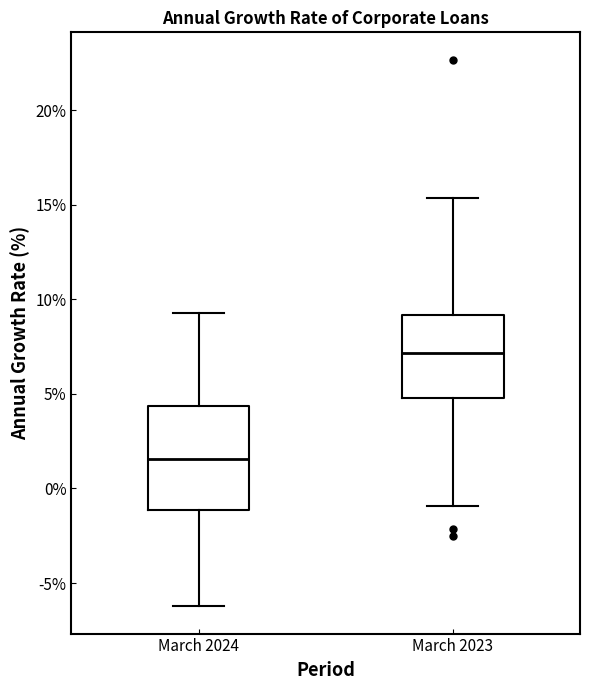

Which box has the lowest median line?

March 2024